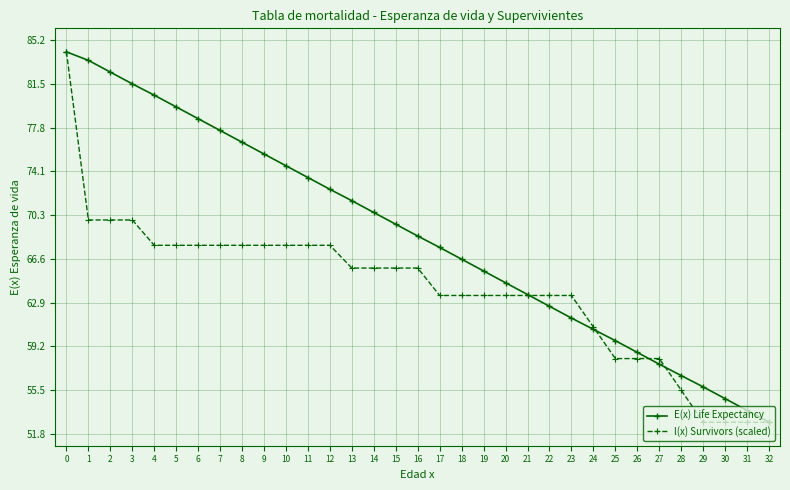

What is the spread (max minus min) of values at 31?

1.0